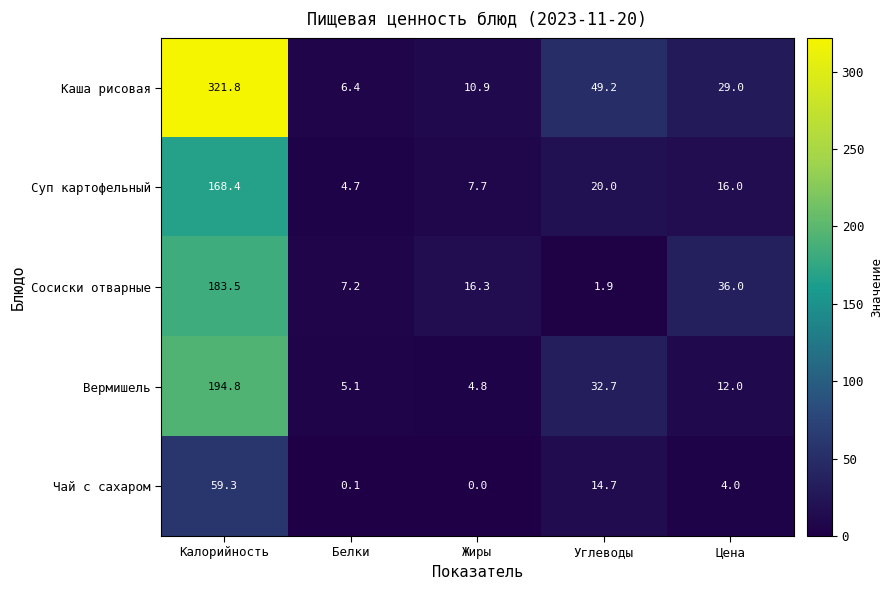

What is the sum of the Сосиски отварные values at Цена and Углеводы?

37.9